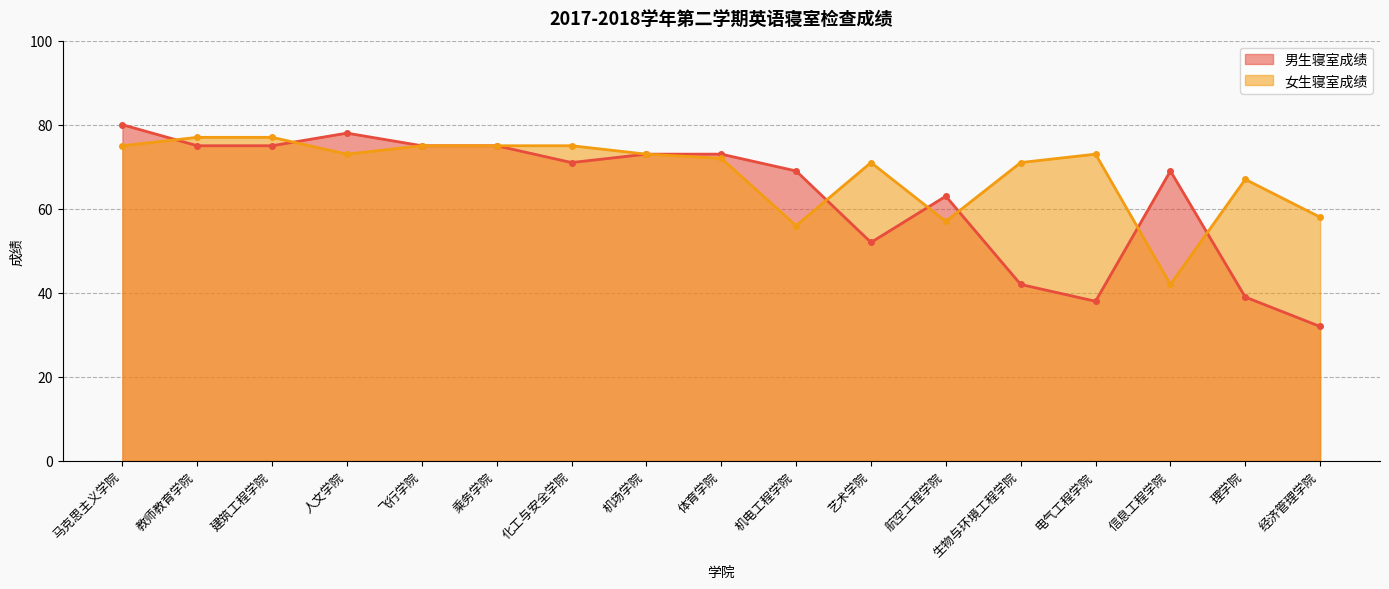

What is the total value across all series at 电气工程学院?

111